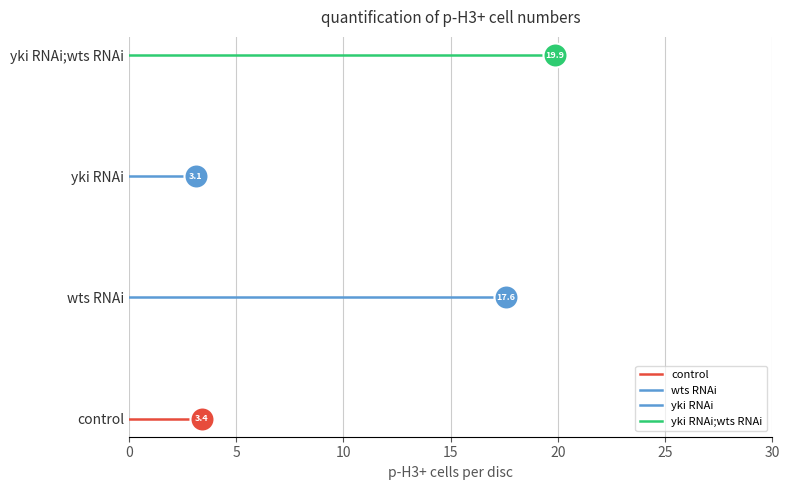

Which series has the largest total across all categories?

yki RNAi;wts RNAi